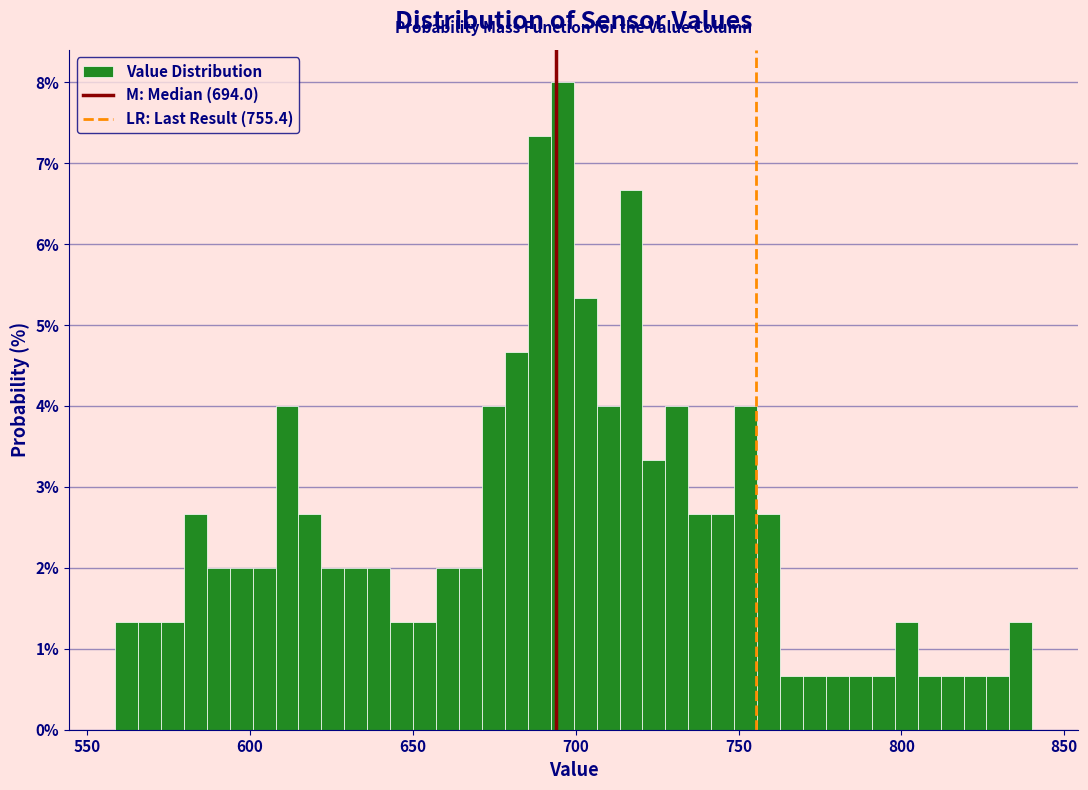

Around what value on the x-axis is the tallest bar? Give the approximate position of its centre, as read against the axis.

695